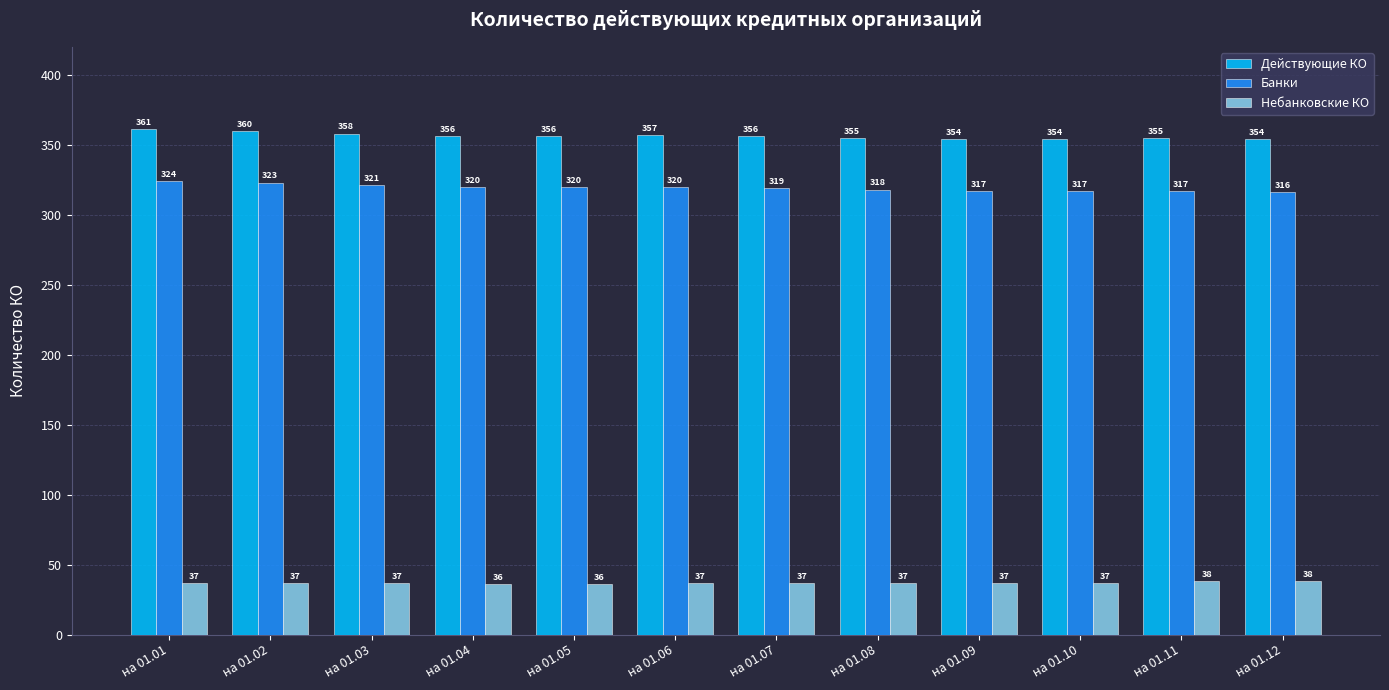

What is the sum of the Небанковские КО values at на 01.06 and на 01.08?

74